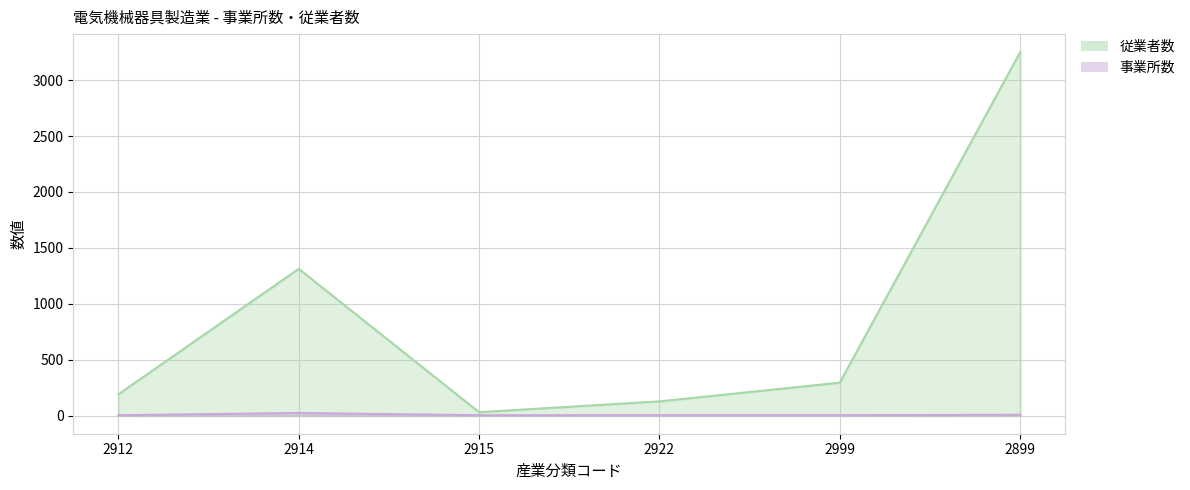

List the labels in order of 従業者数 value, smallest first.

2915, 2922, 2912, 2999, 2914, 2899